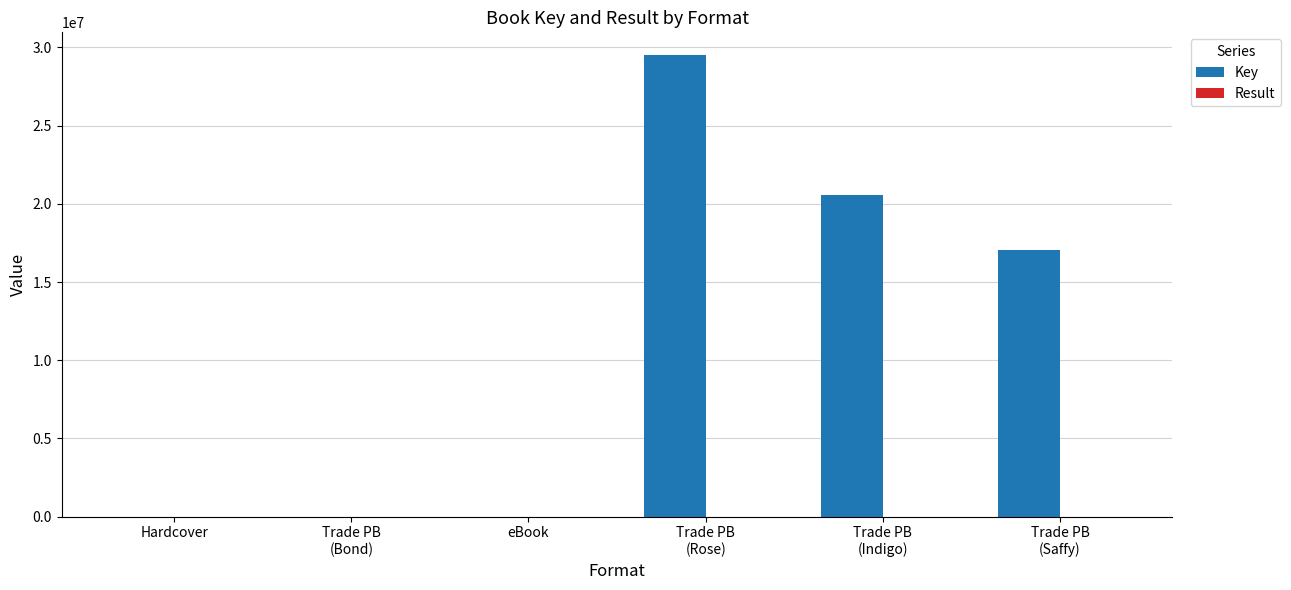

The Key series shows 6618 at Hardcover. True or false?

True